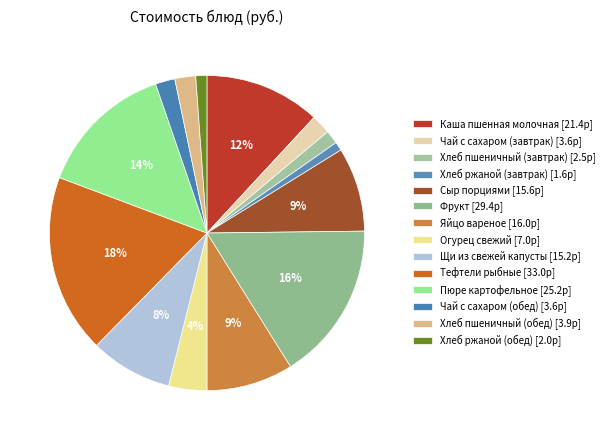

To the nearest percent, what is the difference between the largest and smallest slice percentages?

17%